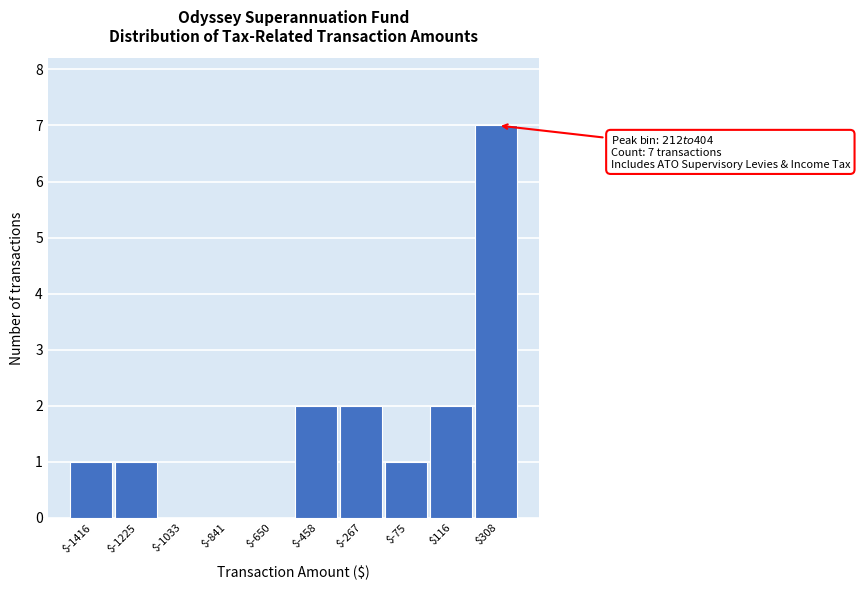

Which range on the x-axis has the tallest bar?

220 to 400